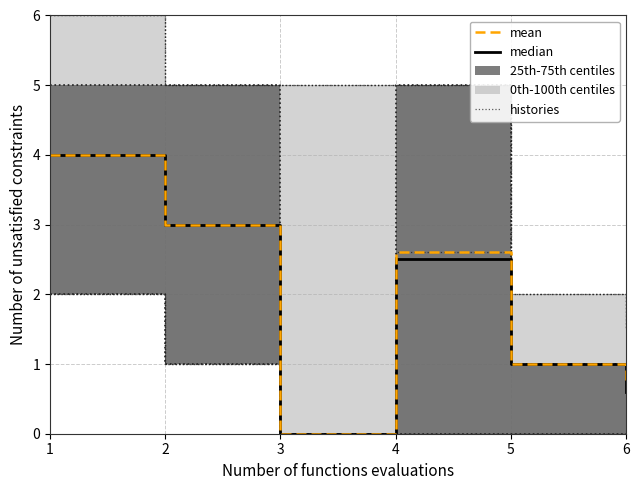

True or false: mean and histories cross at least once.

False